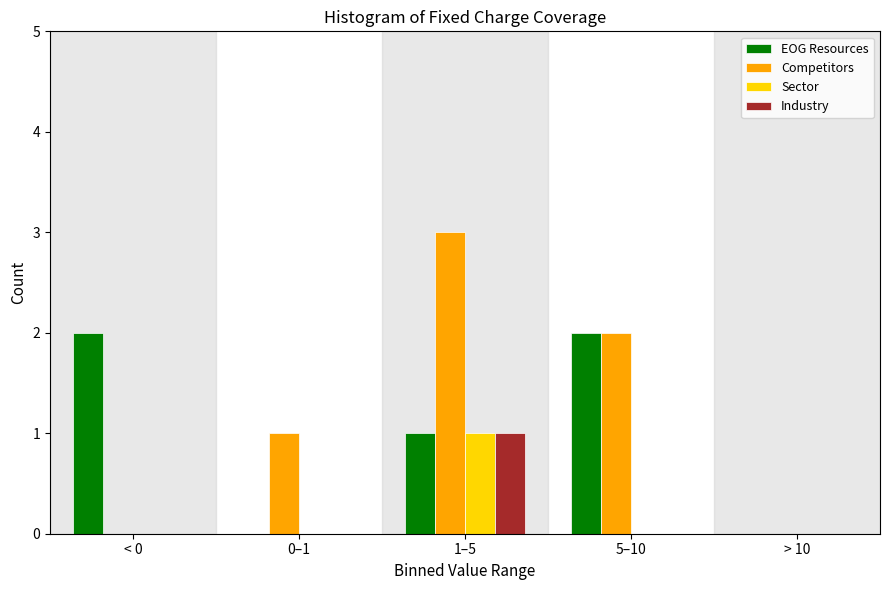

Reading left to right, list all the values displayed in this chart.

EOG Resources: < 0=2	0–1=0	1–5=1	5–10=2	> 10=0
Competitors: < 0=0	0–1=1	1–5=3	5–10=2	> 10=0
Sector: < 0=0	0–1=0	1–5=1	5–10=0	> 10=0
Industry: < 0=0	0–1=0	1–5=1	5–10=0	> 10=0